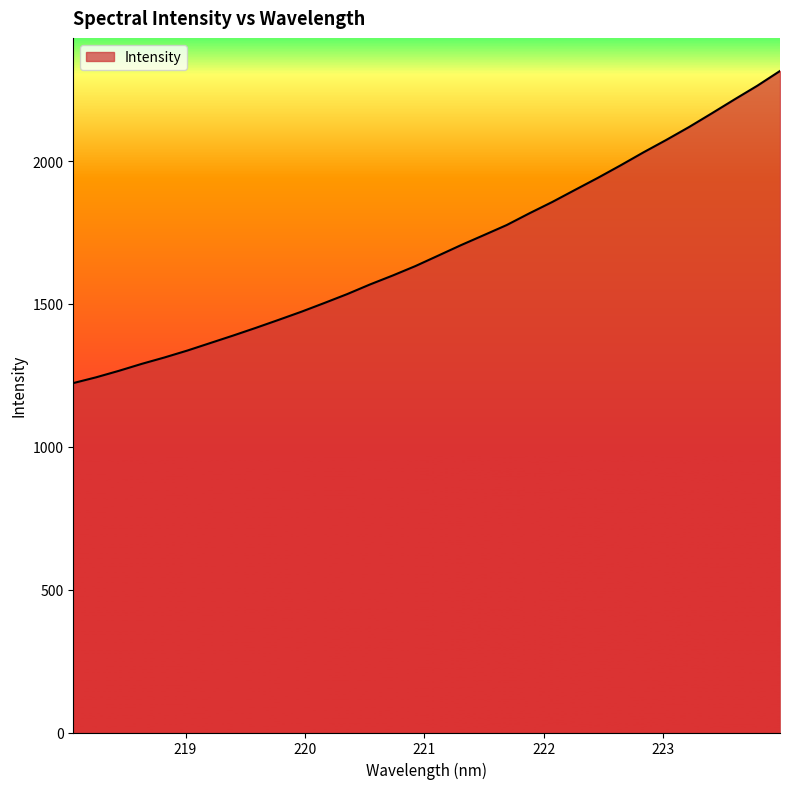

What is the greatest value displayed?

2315.7